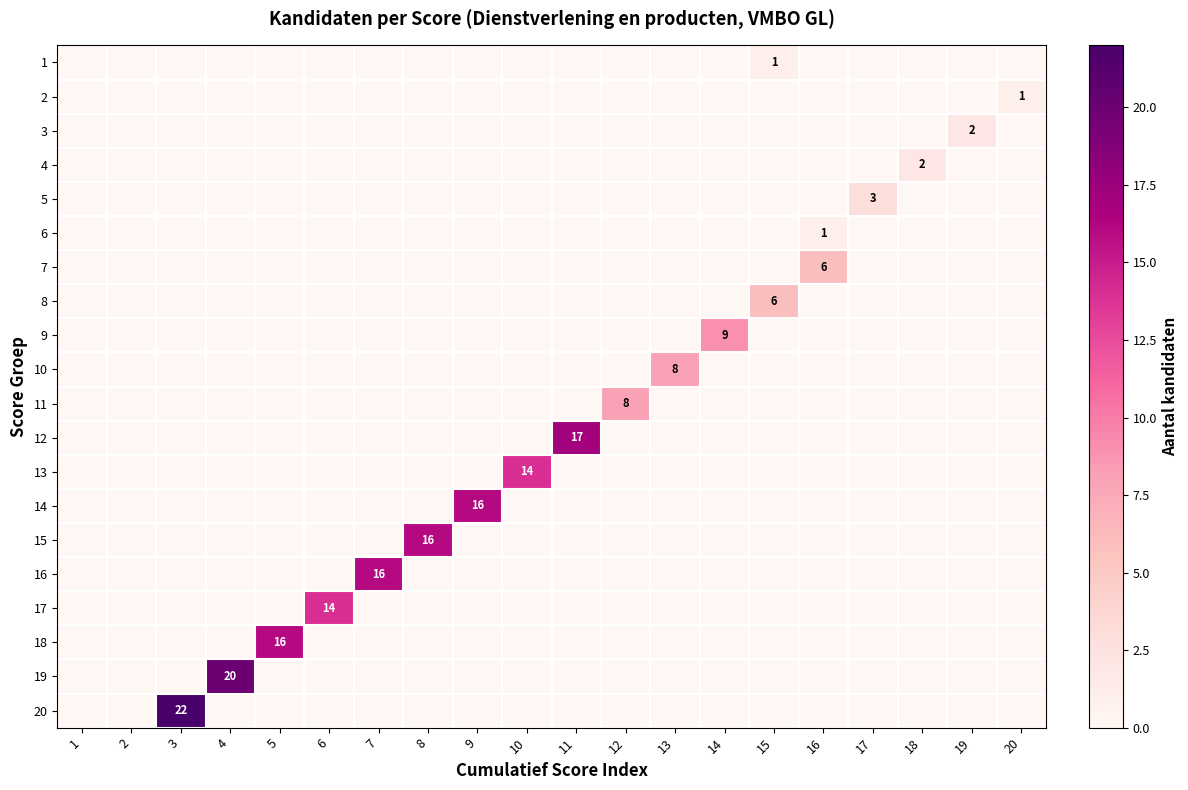

True or false: 1 has a value of 0 at 9.

True